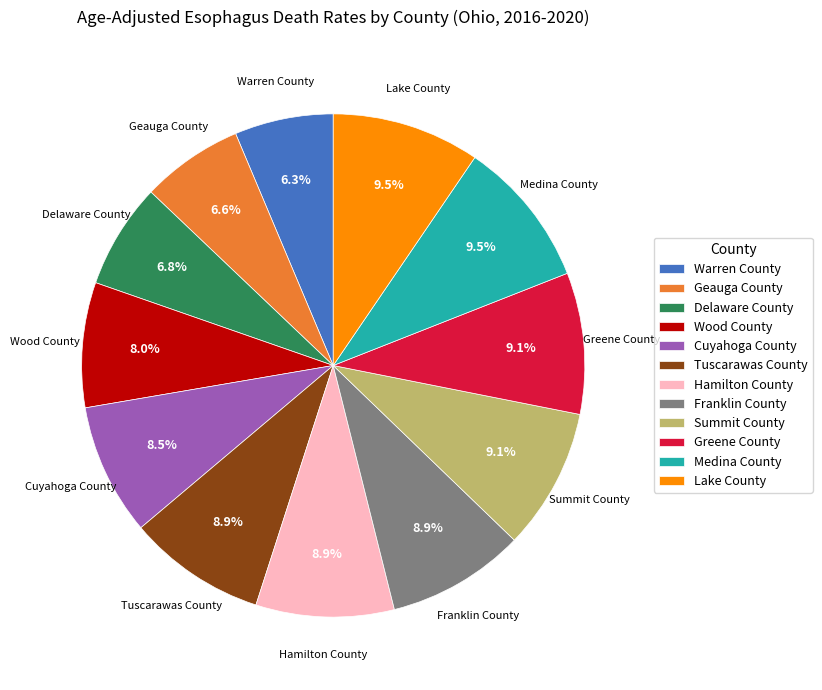

Count the number of slices in the pie.

12